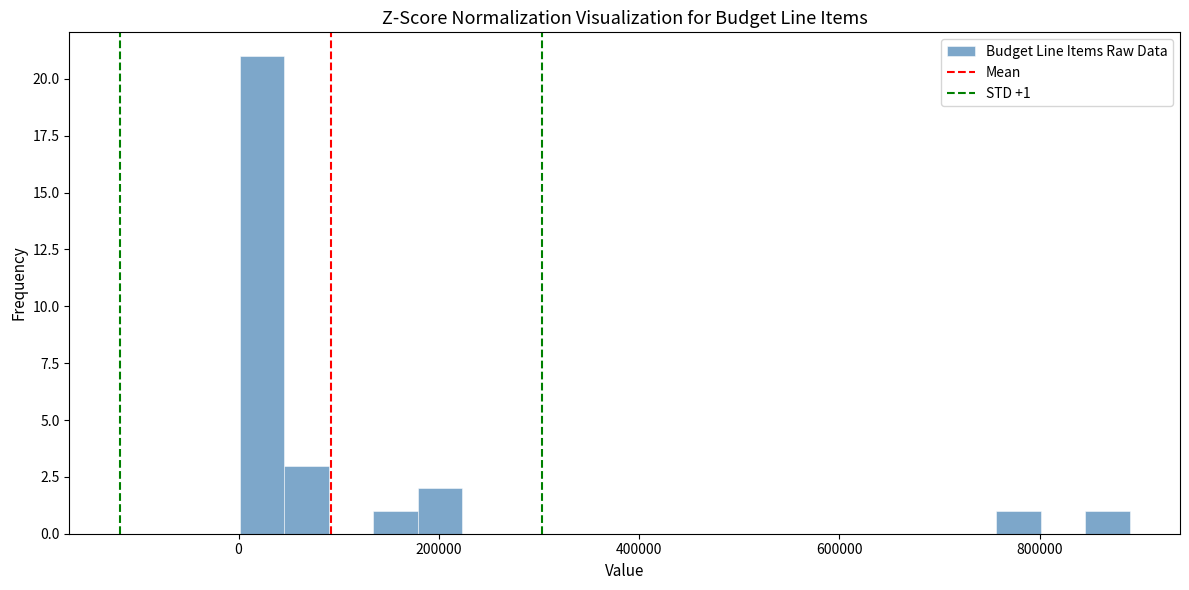

Around what value on the x-axis is the tallest bar? Give the approximate position of its centre, as read against the axis.

20000